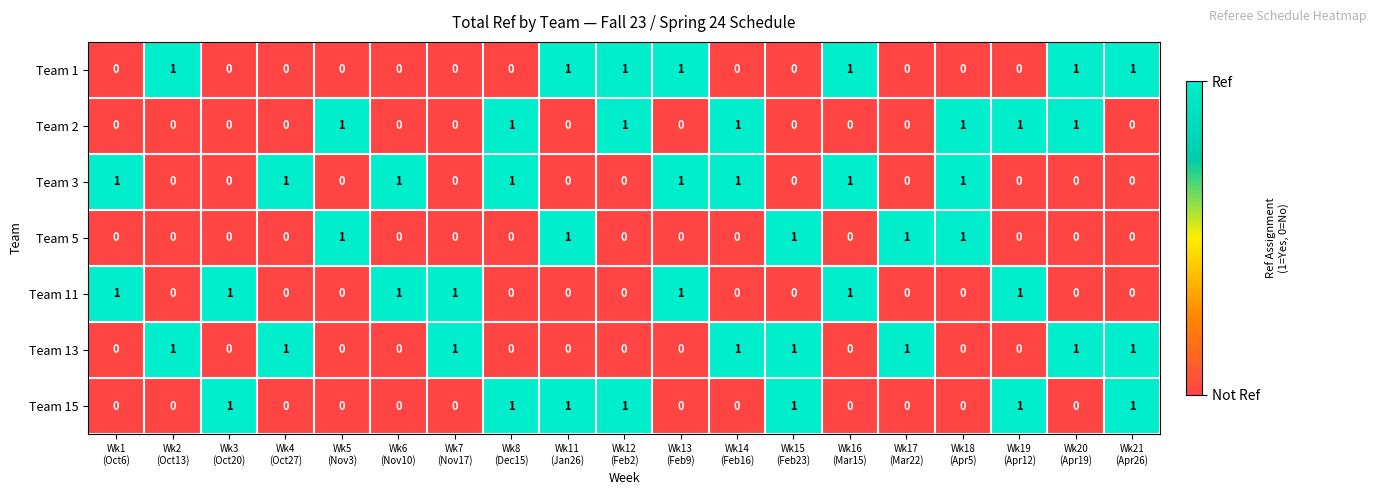

What is the sum of all Team 11 values?

7